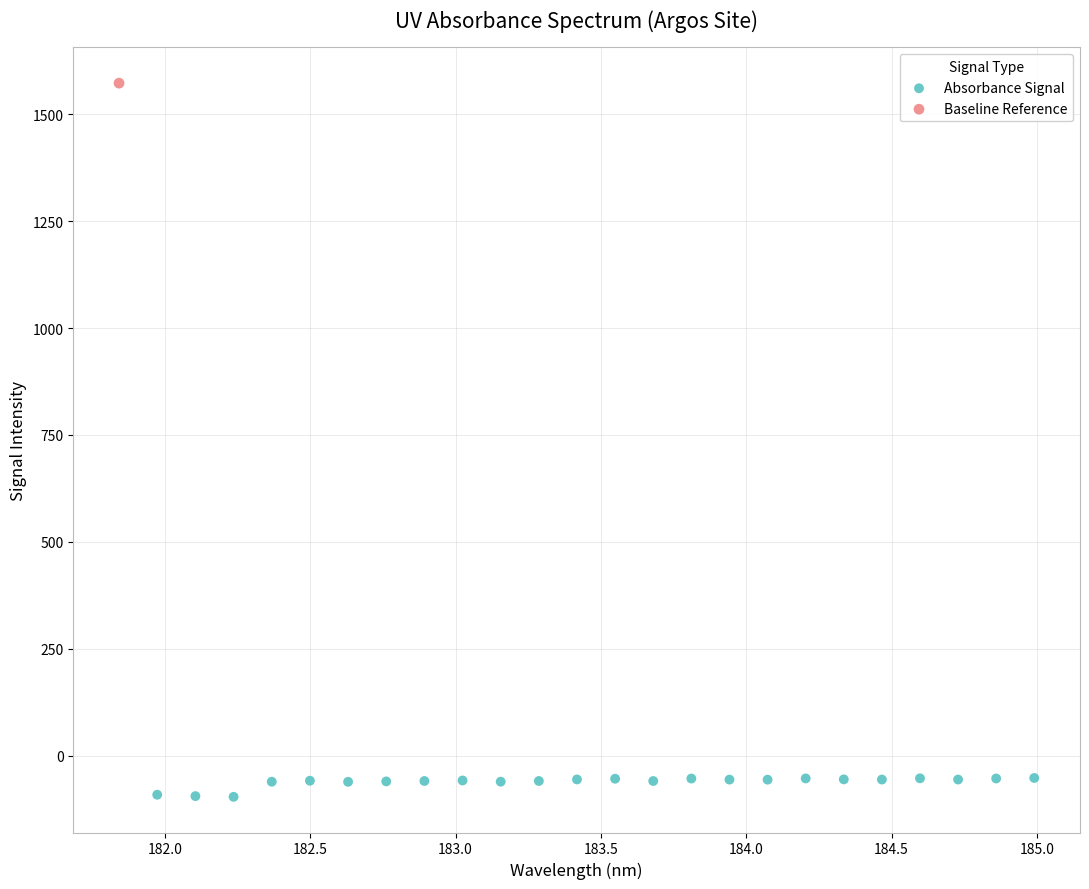

What are all the series names shown in the legend?

Absorbance Signal, Baseline Reference